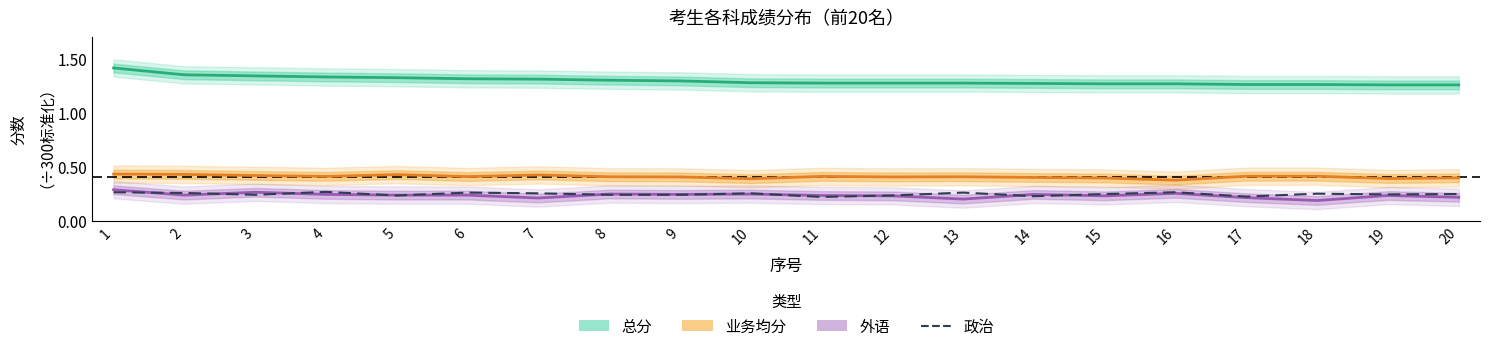

What is the value of the 政治 point at the 19th from the left?

0.2